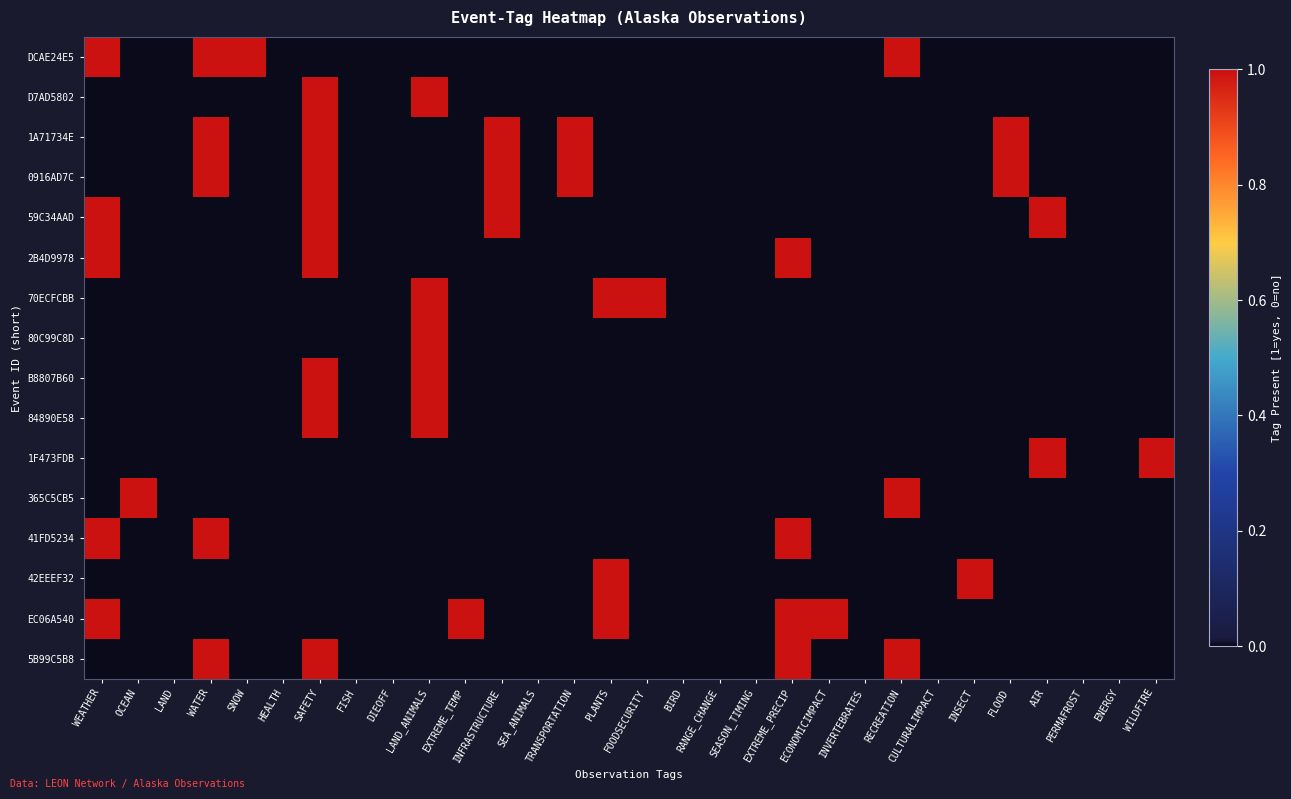

How many series are shown in this chart?

16